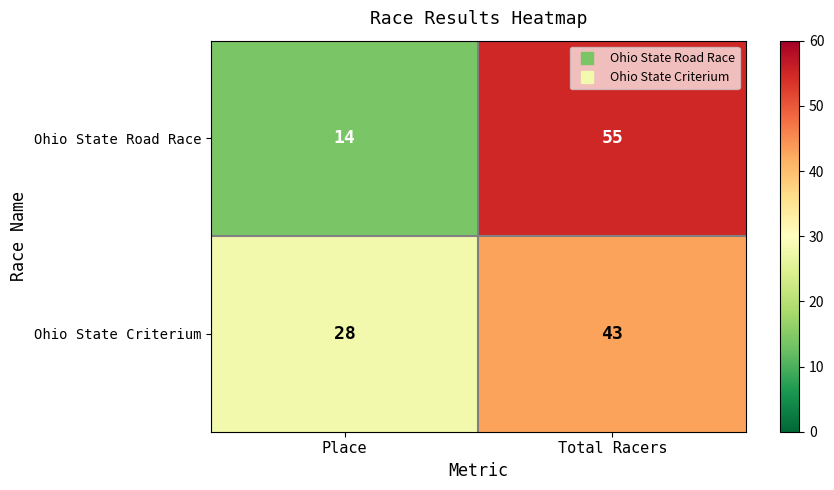

What is the total value across all series at Total Racers?

98